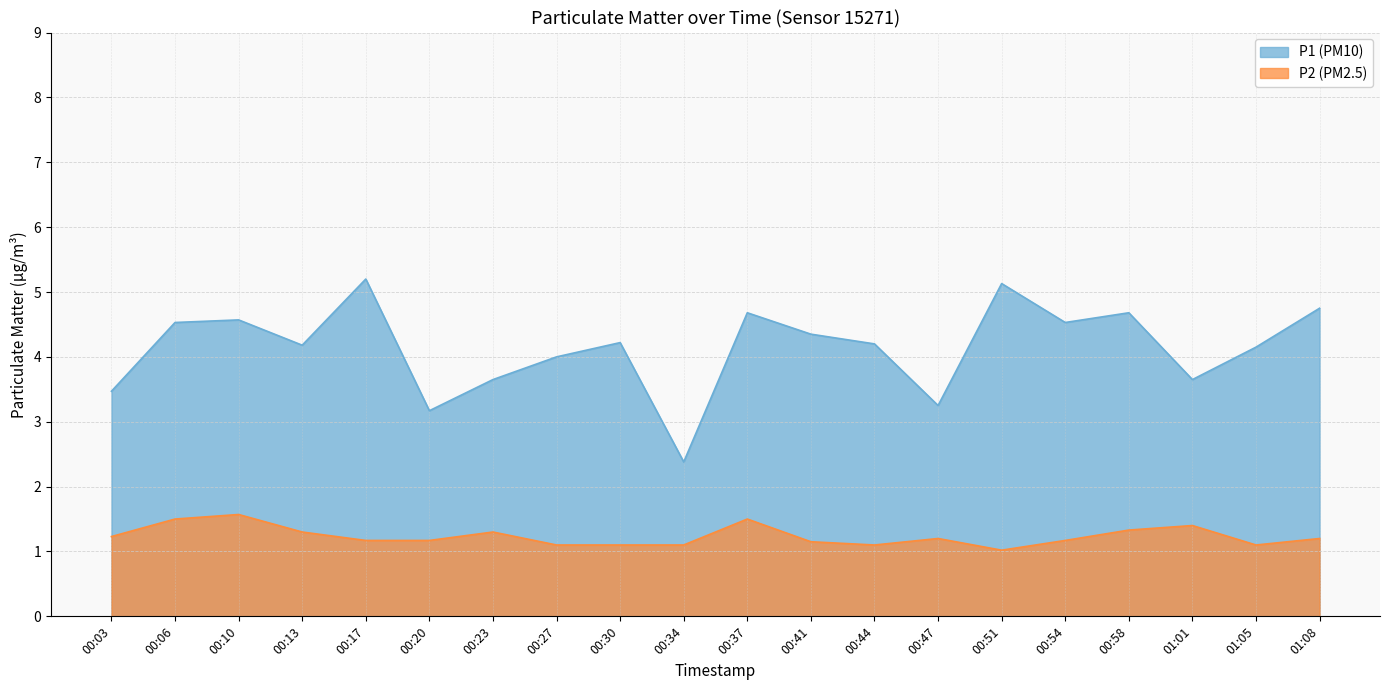

Rank the categories by P2 value from lowest to highest.

00:51, 00:27, 00:30, 00:34, 00:44, 01:05, 00:41, 00:17, 00:20, 00:54, 00:47, 01:08, 00:03, 00:13, 00:23, 00:58, 01:01, 00:06, 00:37, 00:10